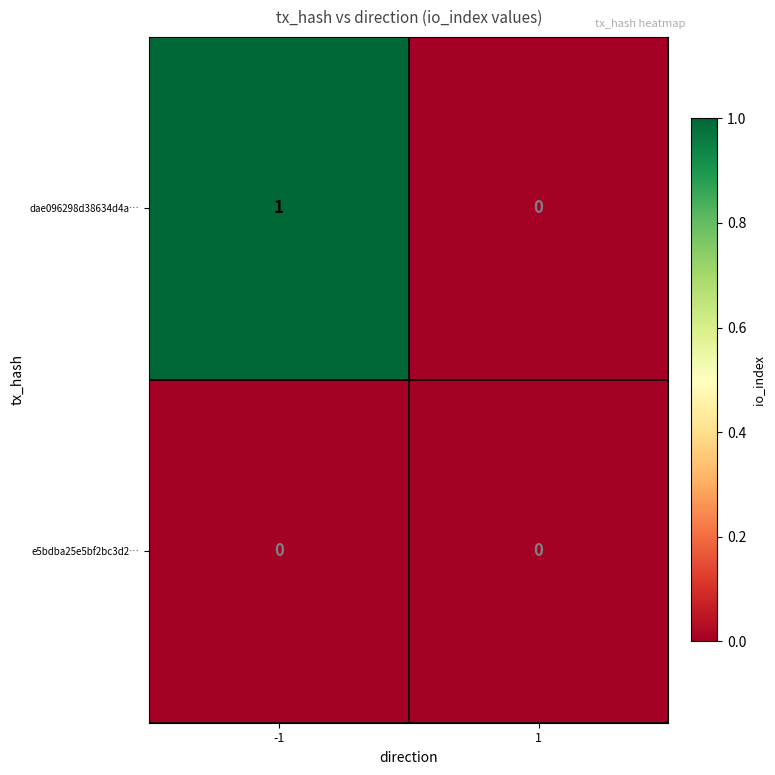

True or false: e5bdba25e5bf2bc3d2… has a value of 0 at 1.

True